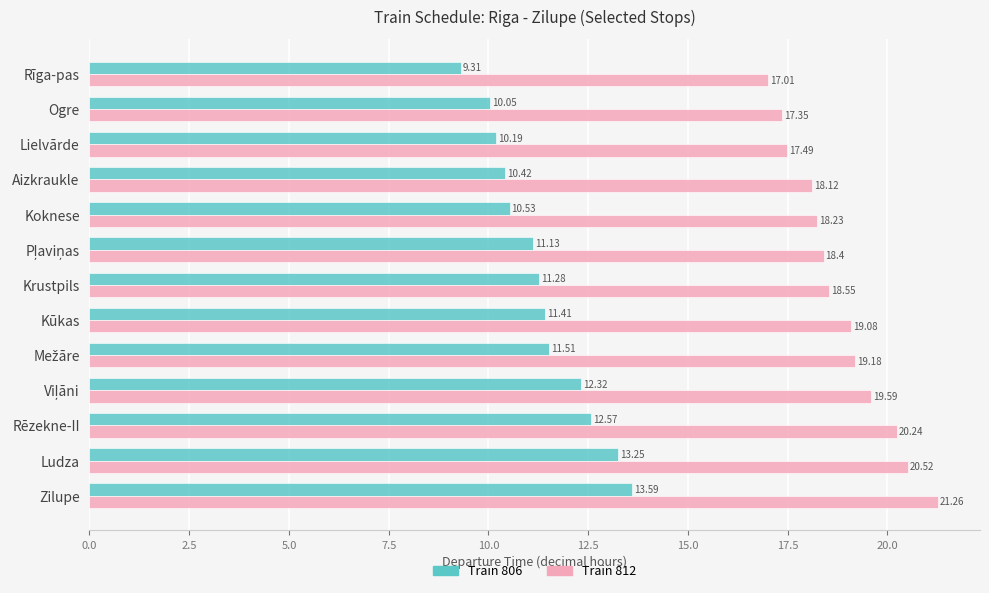

What is the difference between the second highest and second lowest values in the Train 812 series?

3.2